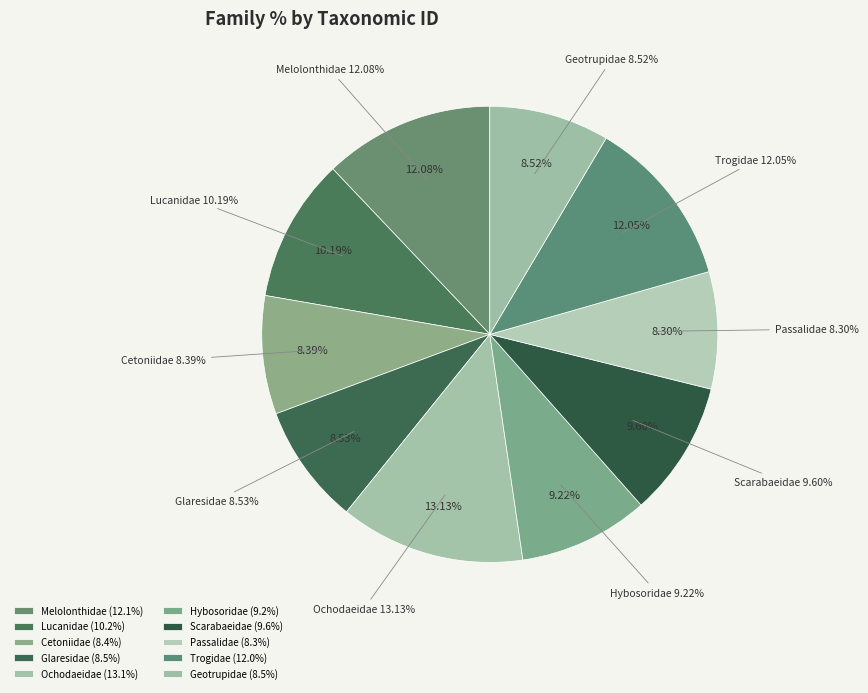

What percentage do Cetoniidae and Geotrupidae together represent?

16.9%